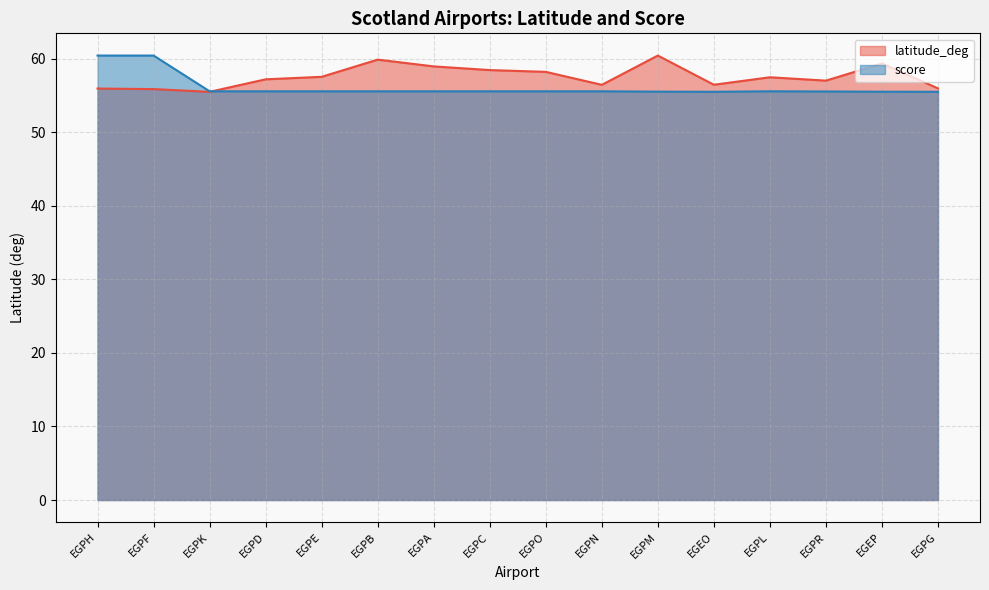

How many lines are shown in the chart?

2